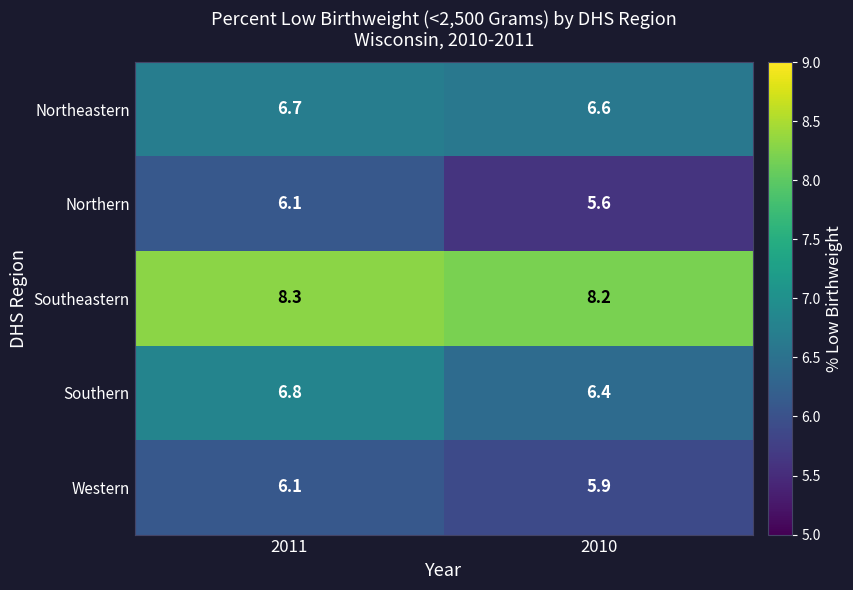

What is the sum of the Northern values at 2010 and 2011?

11.7